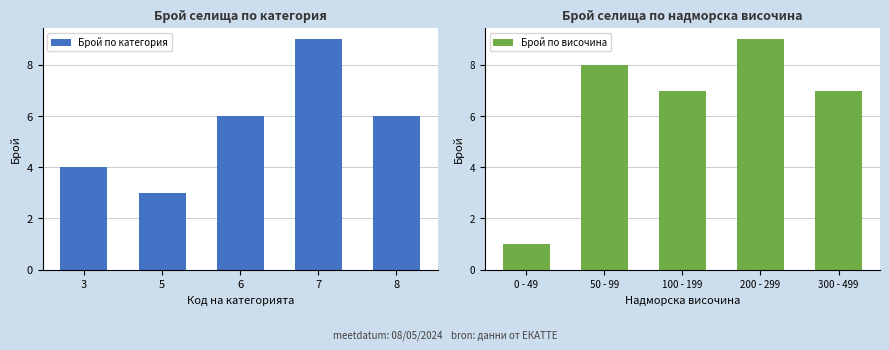

What is the minimum value for Брой по категория?

3